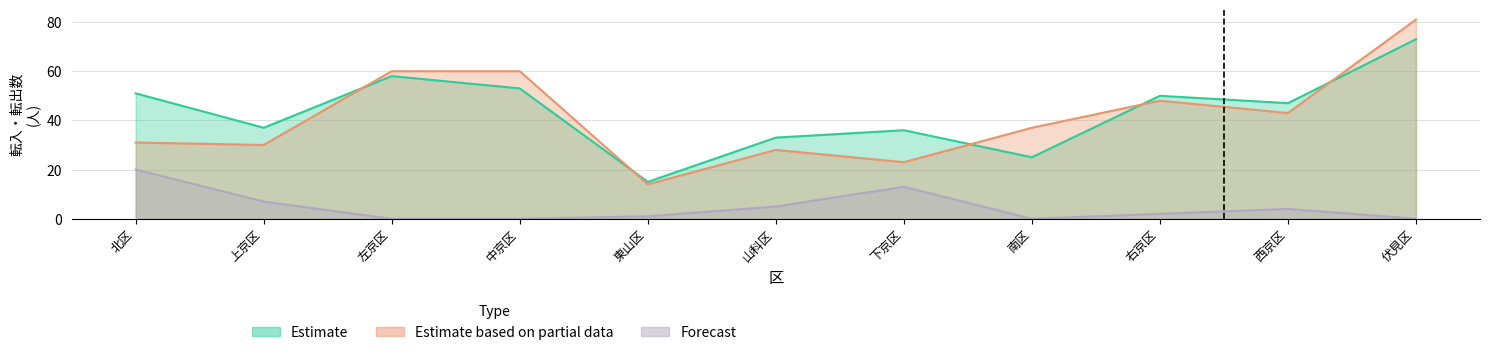

Between 中京区 and 左京区, which is larger?

左京区